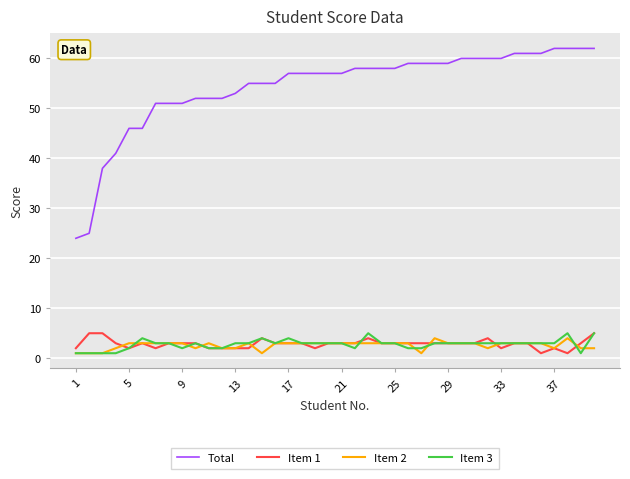

Which series has the largest total across all categories?

Total